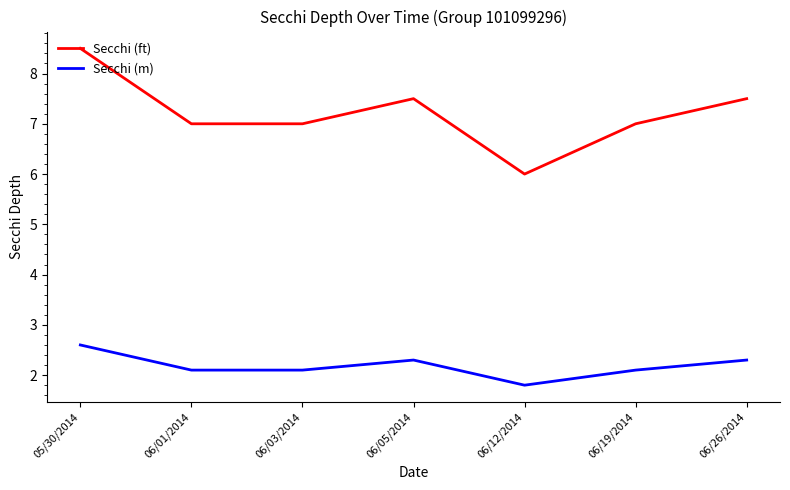

What is the sum of all Secchi (ft) values?

50.5